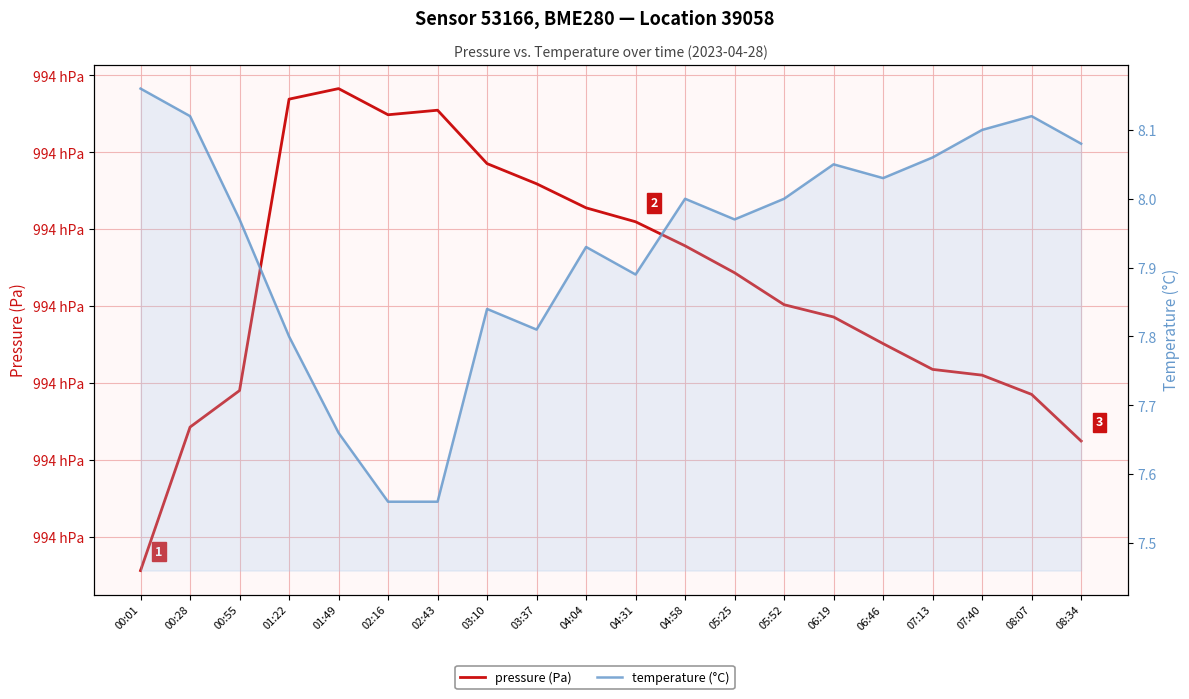

Does the chart display data point markers on the line(s)?

No